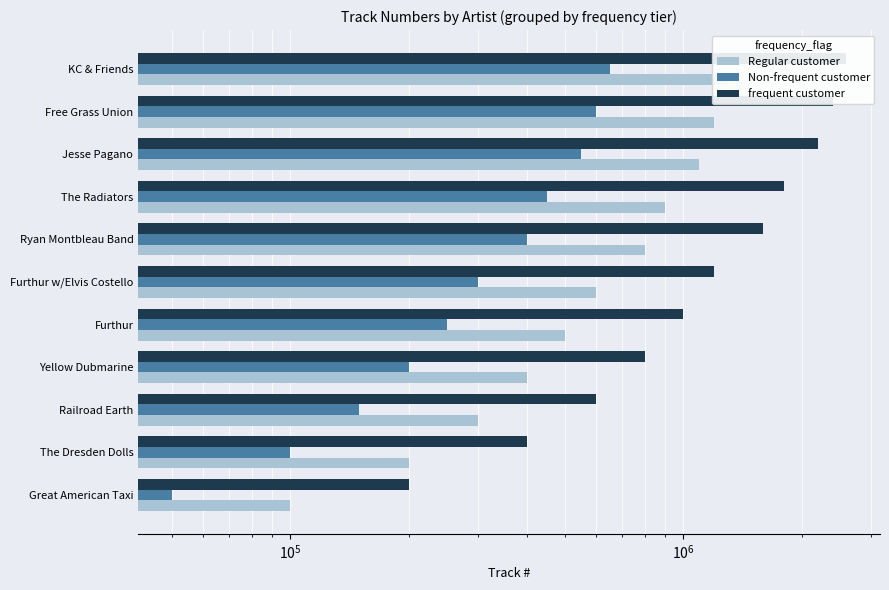

The Regular customer series shows 1360131 at Ryan Montbleau Band. True or false?

False